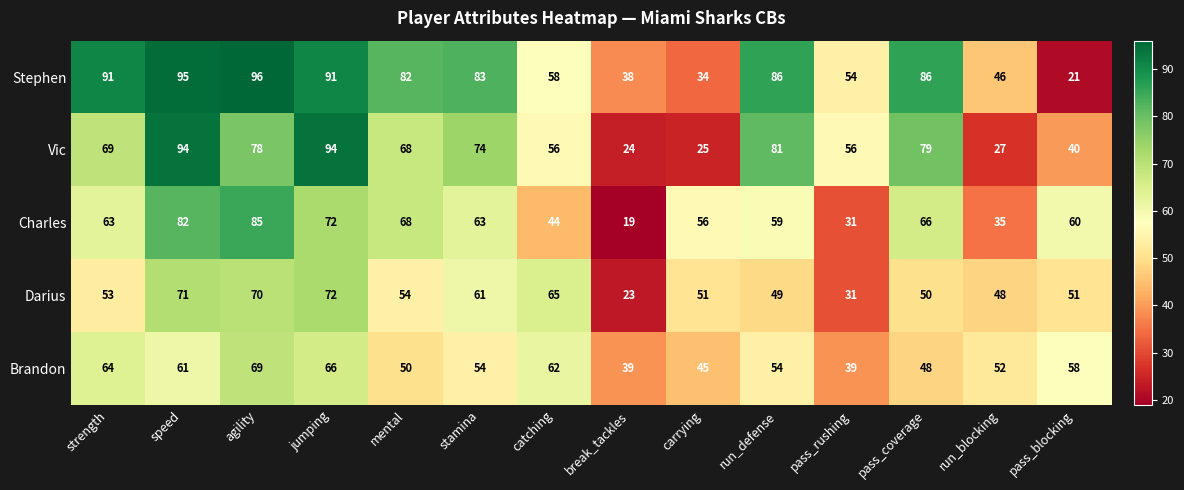

What is the spread (max minus min) of values at agility?

27